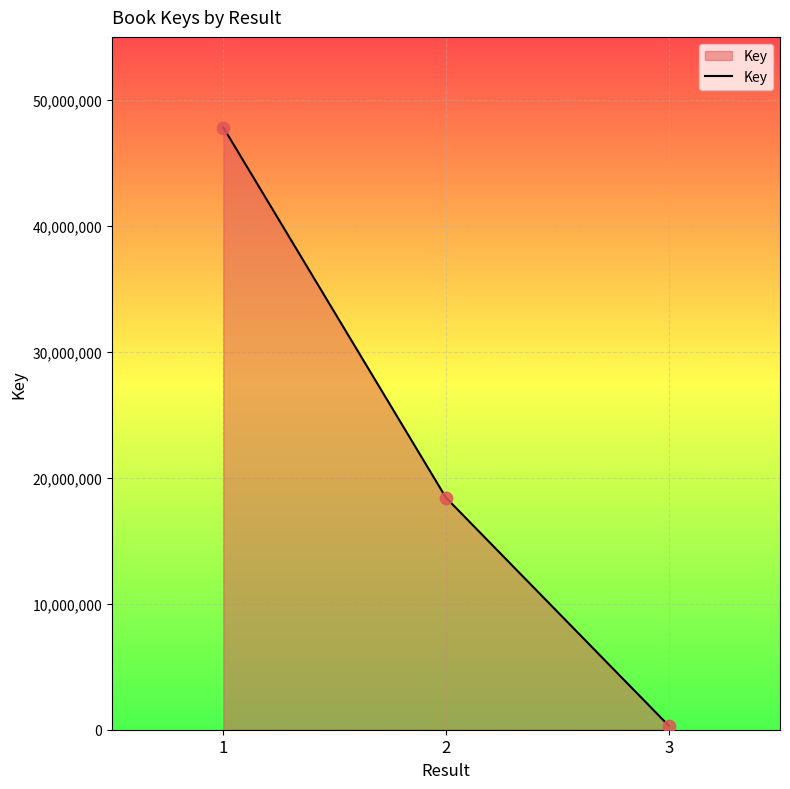

What is the ratio of the value at 2 to the value at 1?

0.4